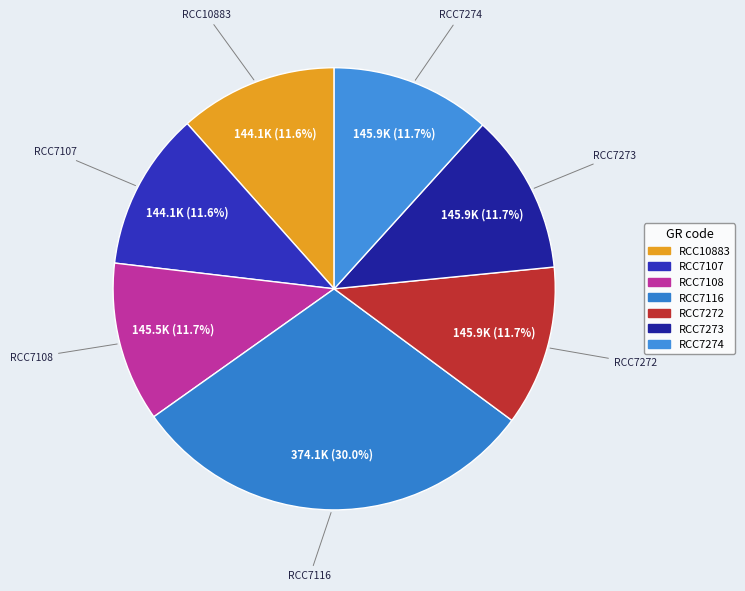

What is the ratio of the value at RCC10883 to the value at RCC7272?

1.0